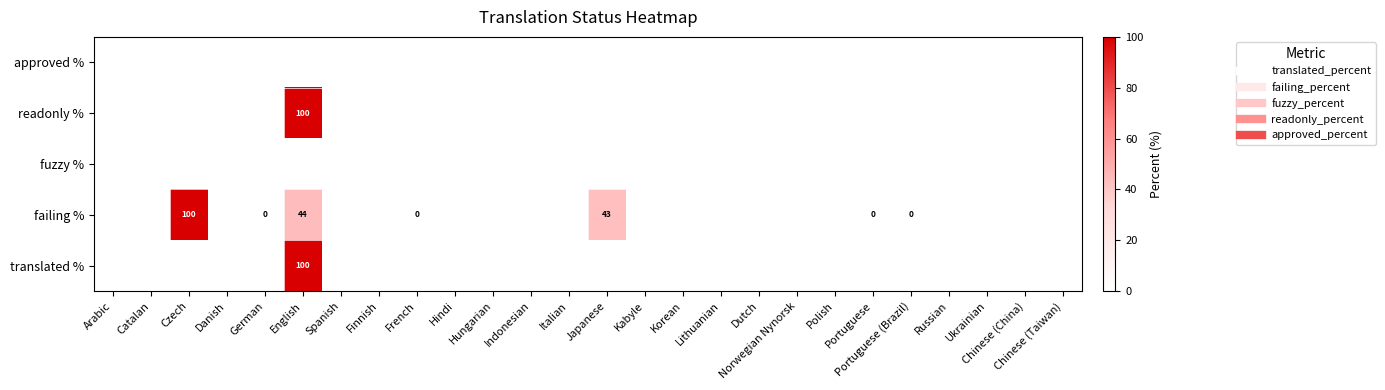

What is the difference between the second highest and minimum values in the failing % series?

43.8